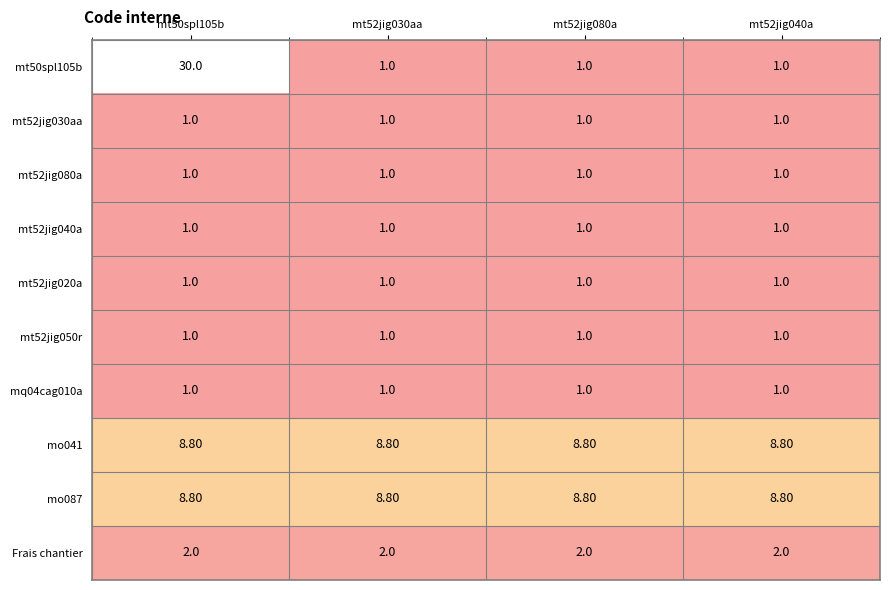

What is the sum of all mt52jig040a values?

4.0